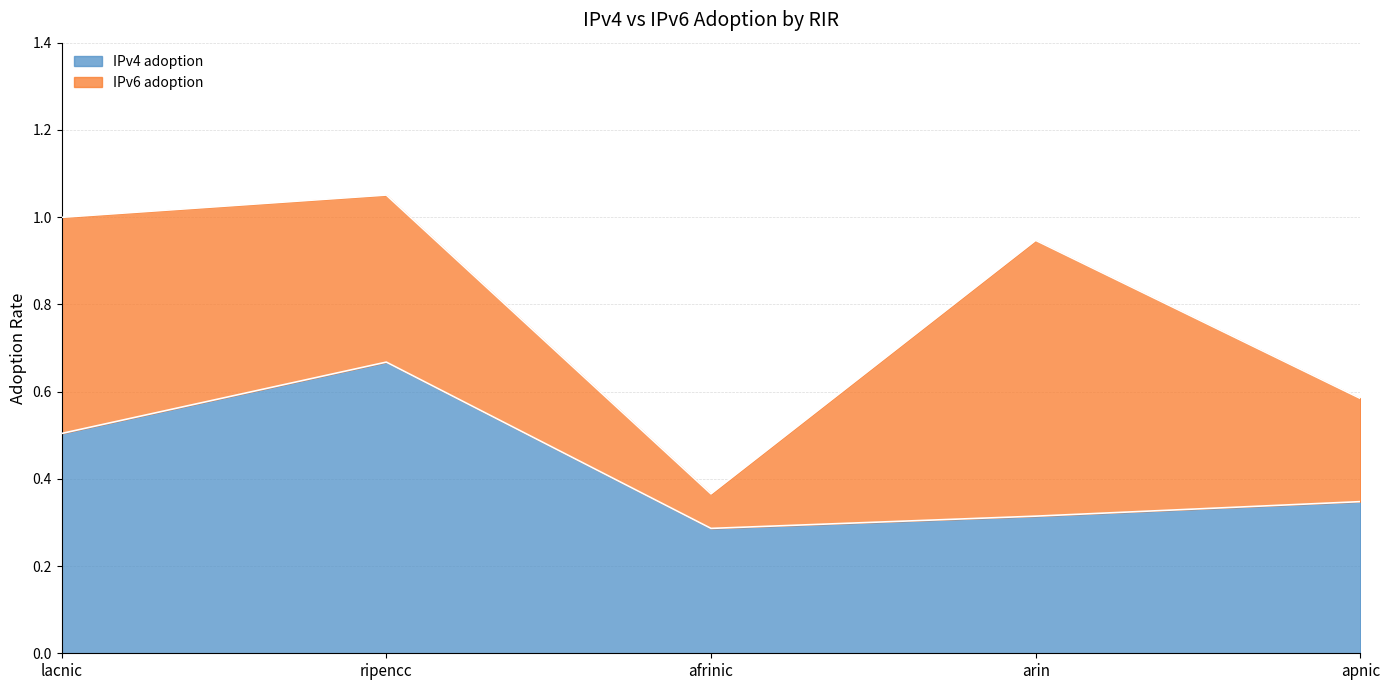

Does the chart have visible grid lines?

Yes